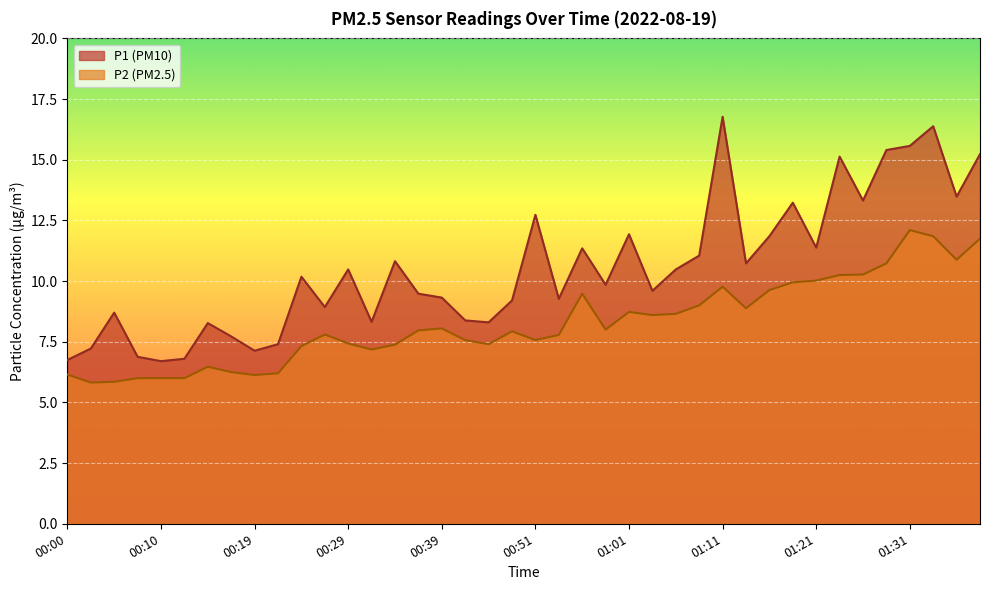

What is the highest value of the P2 series?

12.1